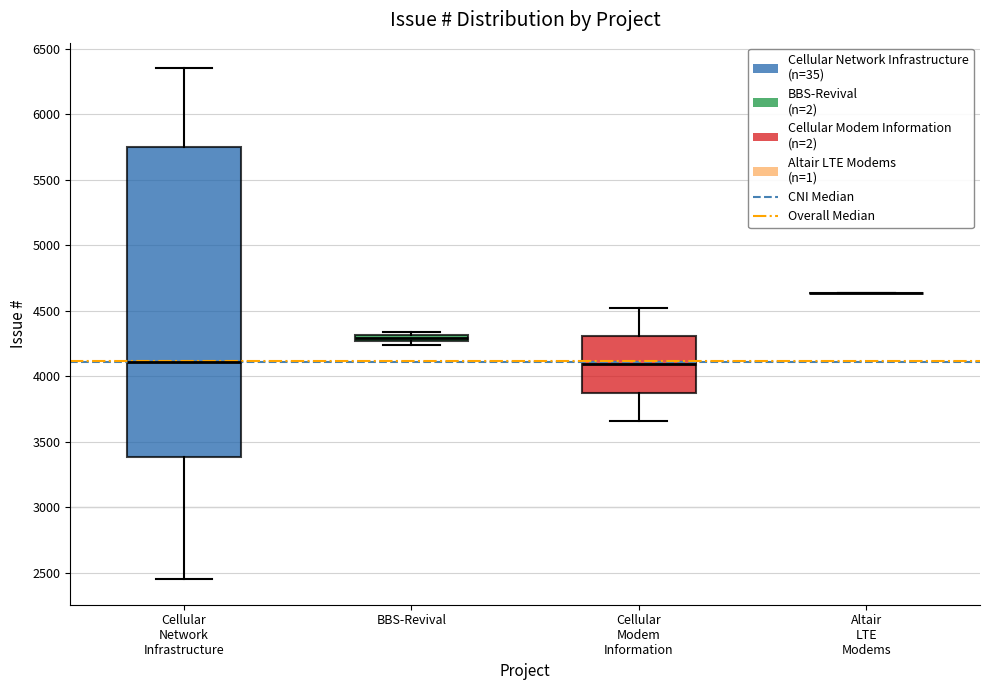

Where is the upper edge of the box for Cellular Network Infrastructure on the y-axis? The values are not printed on the chart, so give them approximately, as read against the axis.

5750